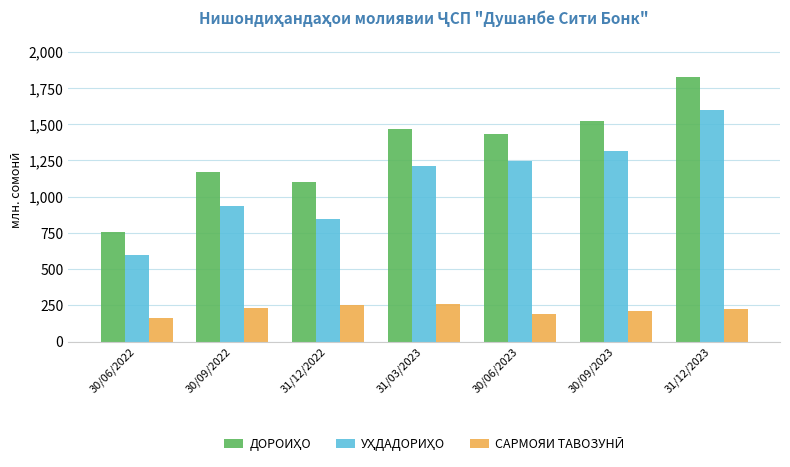

What position from the right is 30/09/2022?

6